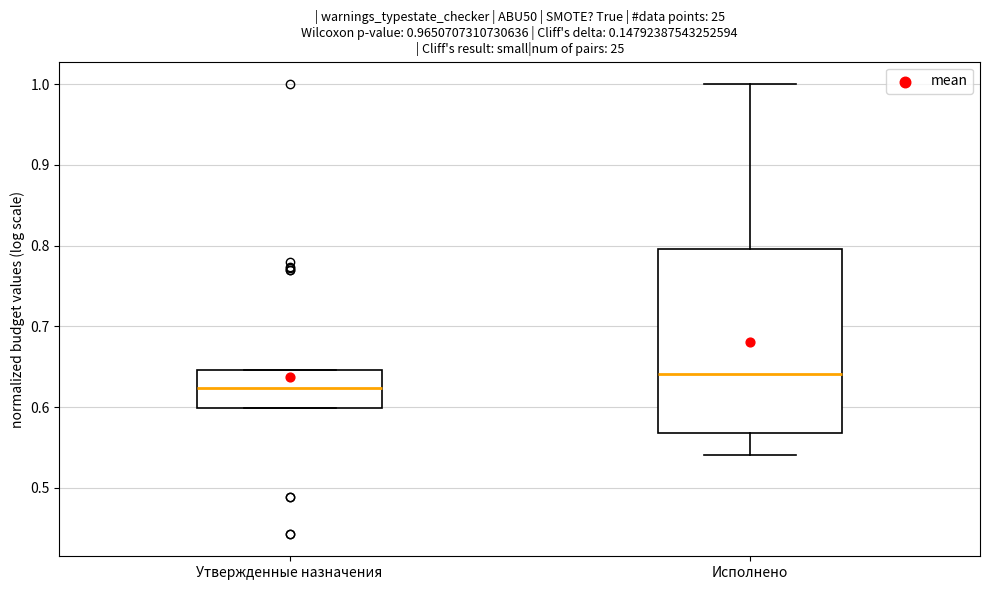

Where is the upper edge of the box for Исполнено on the y-axis? The values are not printed on the chart, so give them approximately, as read against the axis.

0.80